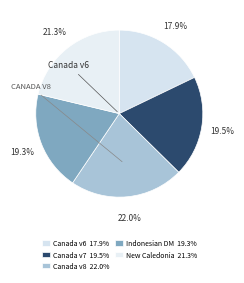

How many slices are in this pie chart?

5